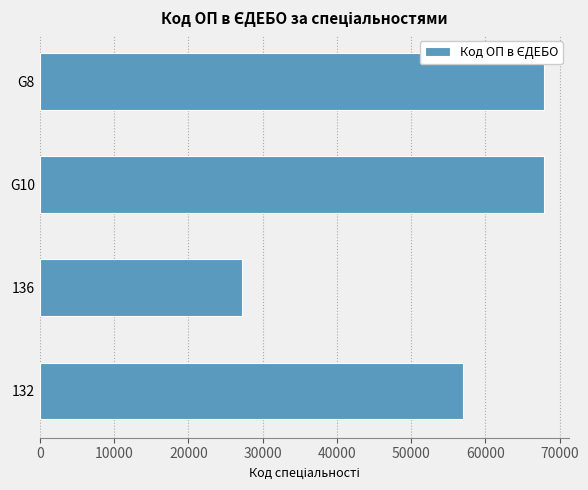

Which has a higher value, 132 or G10?

G10